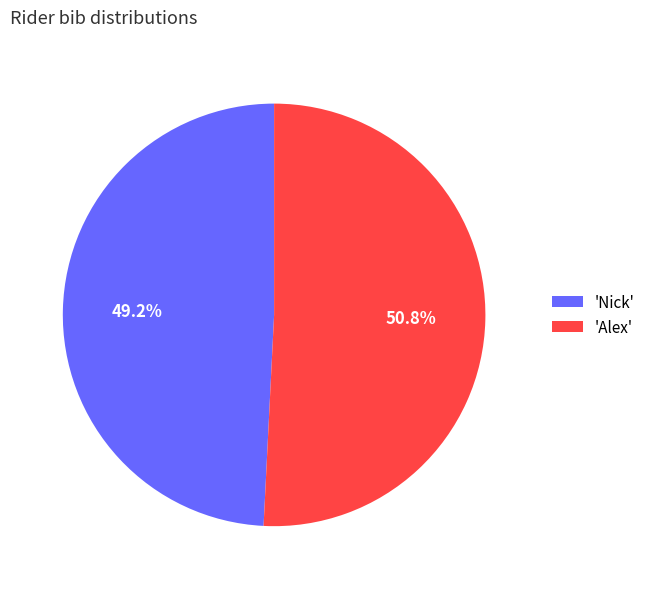

Is 'Nick' the majority of the pie?

No